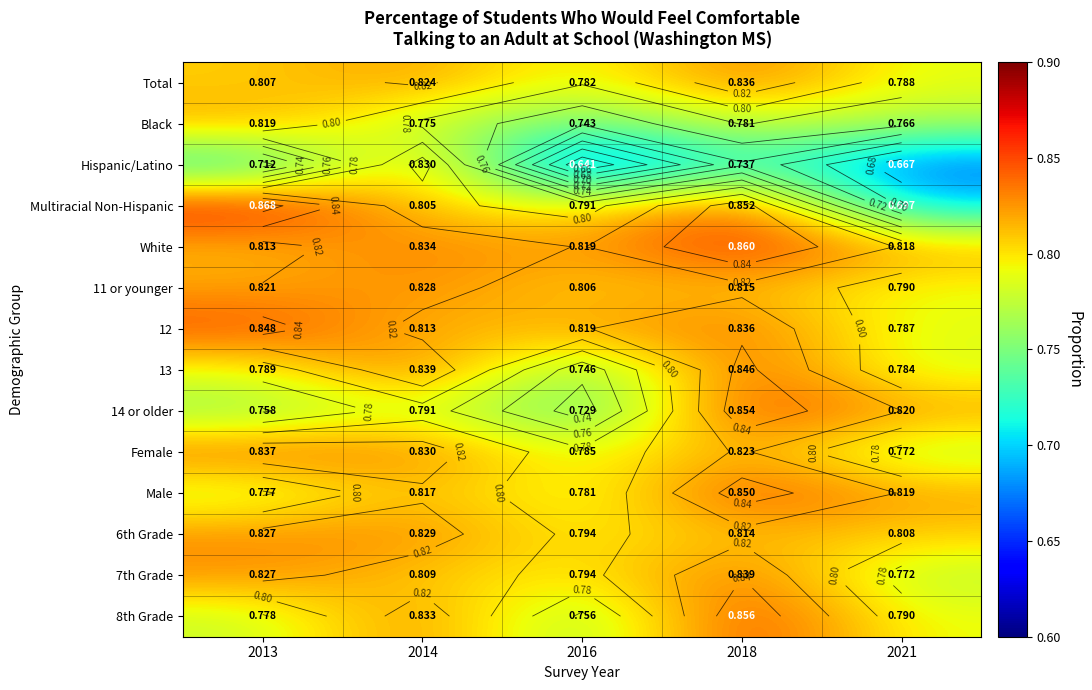

Between 2018 and 2021, which series saw the biggest shift?

Multiracial Non-Hispanic